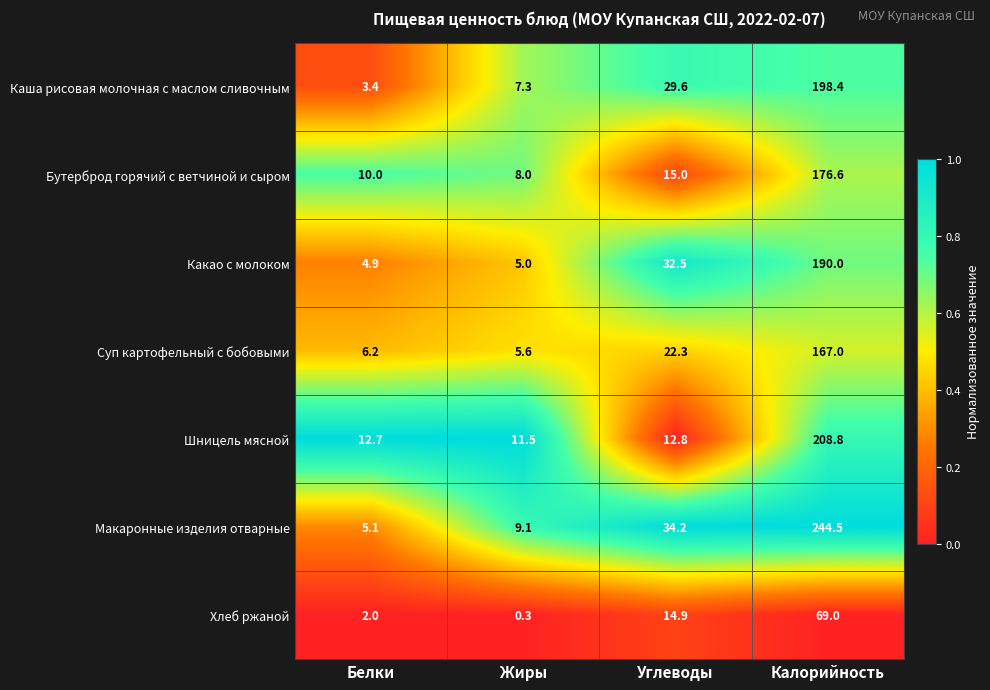

List the series in order of their peak value, highest first.

Макаронные изделия отварные, Шницель мясной, Каша рисовая молочная с маслом сливочным, Какао с молоком, Бутерброд горячий с ветчиной и сыром, Суп картофельный с бобовыми, Хлеб ржаной